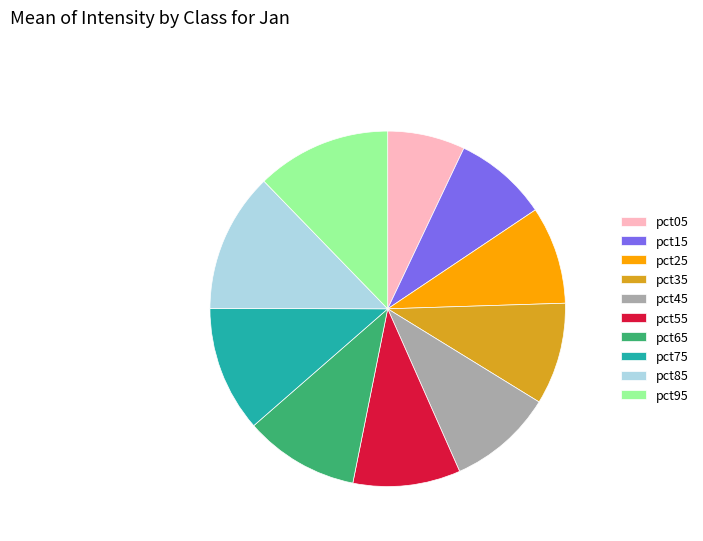

True or false: pct25 accounts for 1% of the total.

False